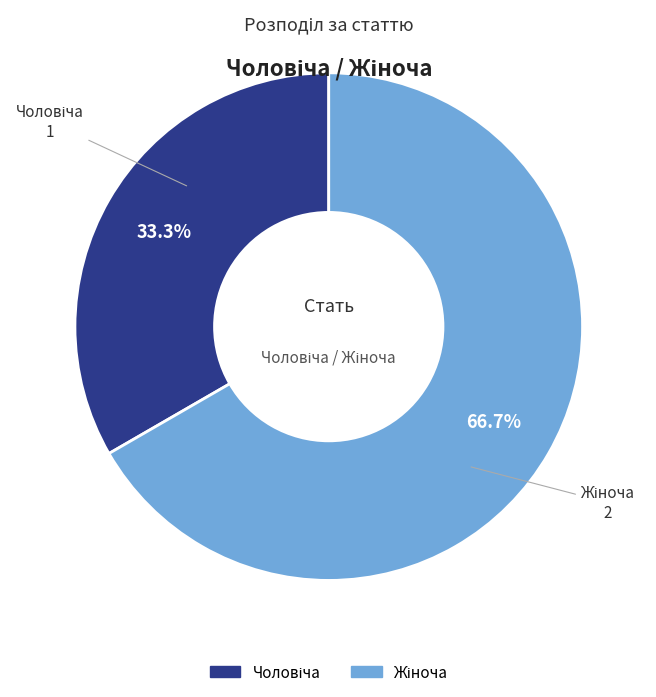

Is there a majority slice in this chart?

Yes